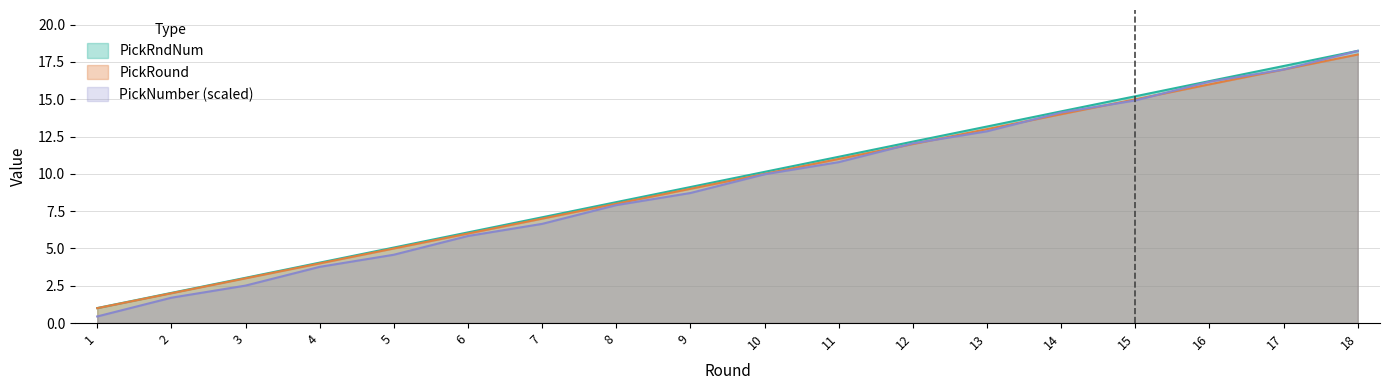

How many lines are shown in the chart?

3